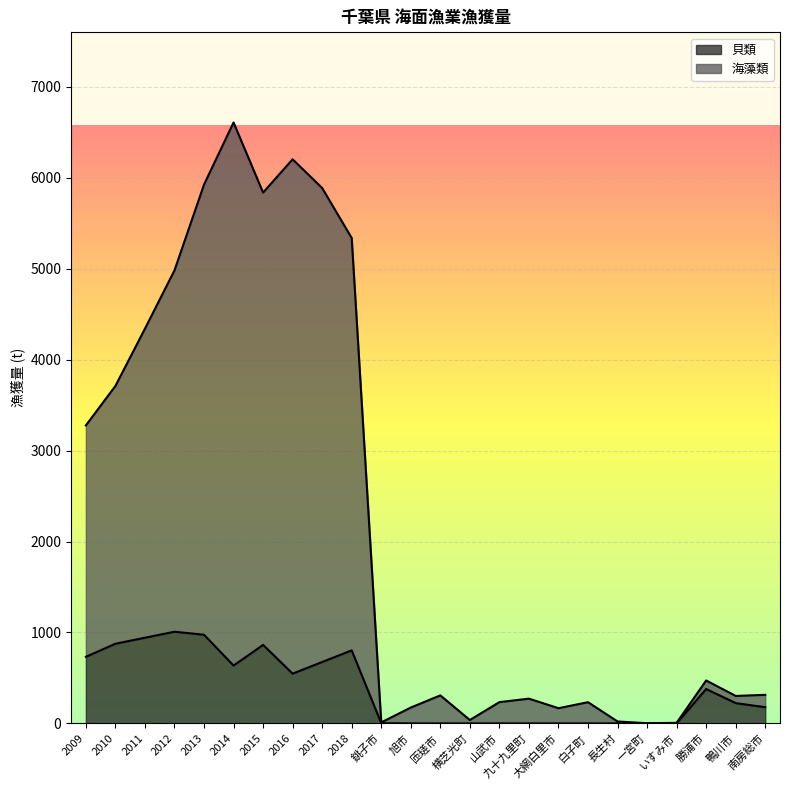

What is the sum of all 海藻類 values?

54667